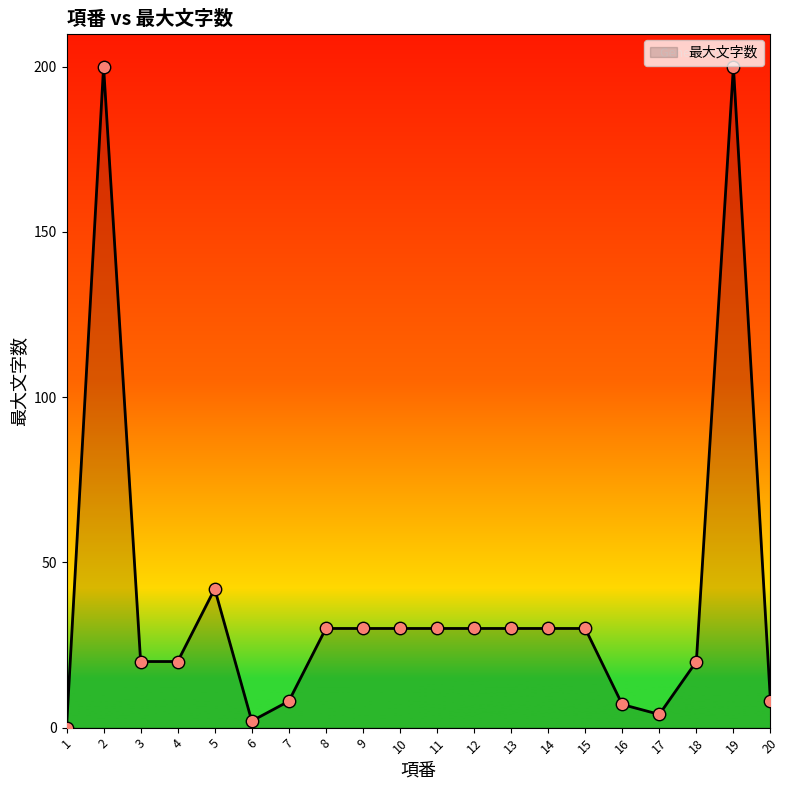

What is the change in value from 3 to 16?

-13